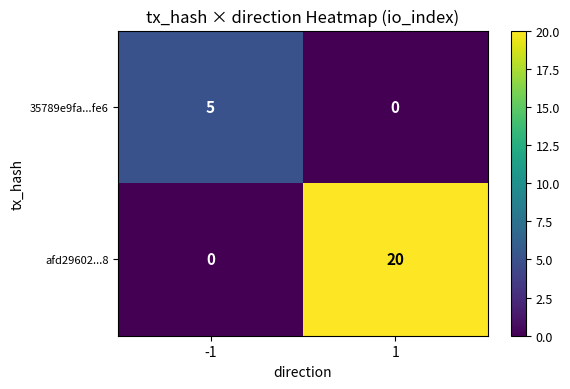

Which series changed the most between -1 and 1?

afd29602...8